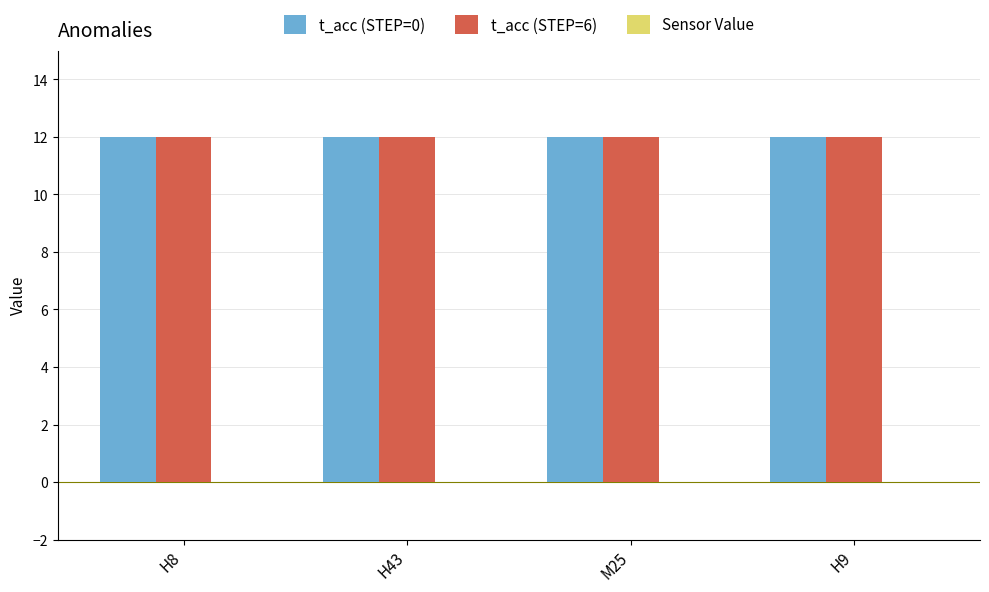

The t_acc (STEP=6) series shows 12 at H43. True or false?

True